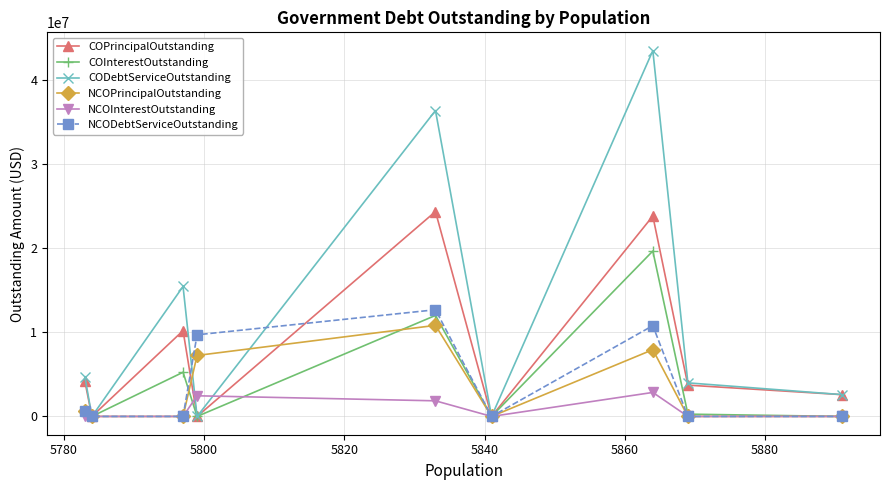

What is the value of the CODebtServiceOutstanding point at the 1st from the left?

4721410.5